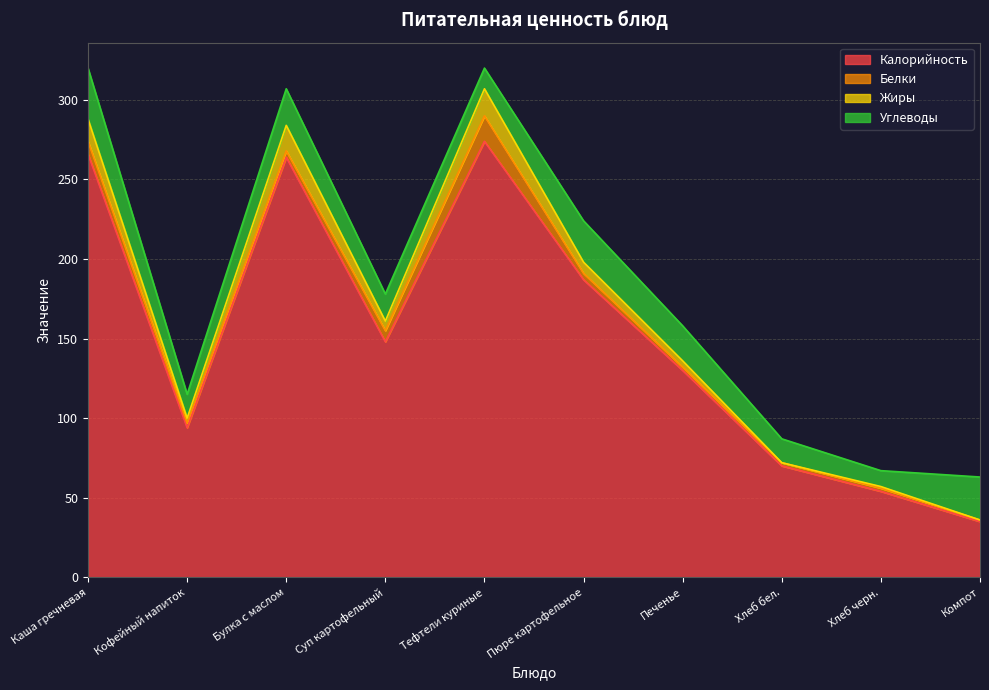

At which category does Калорийность reach its first local valley?

Кофейный напиток